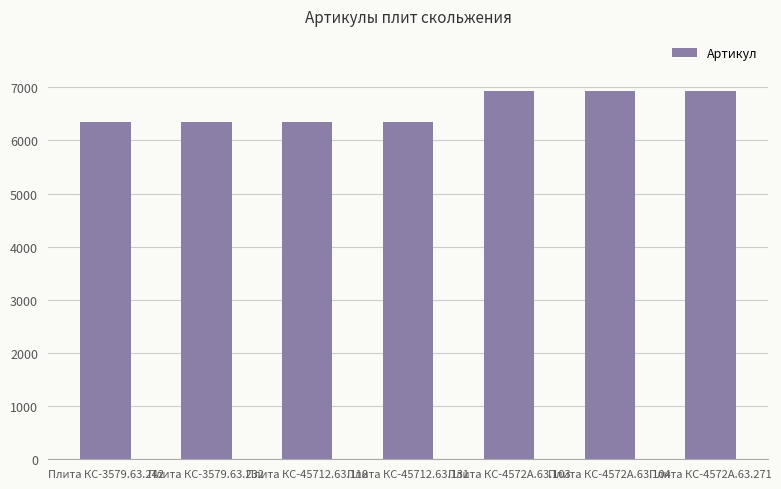

Does the chart contain stacked bars?

No